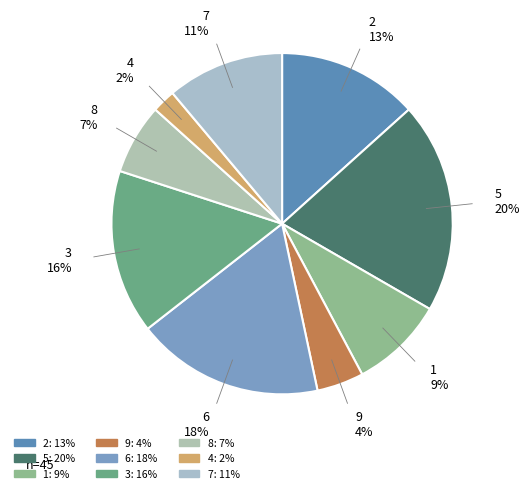

Which category has the smallest portion of the pie?

4